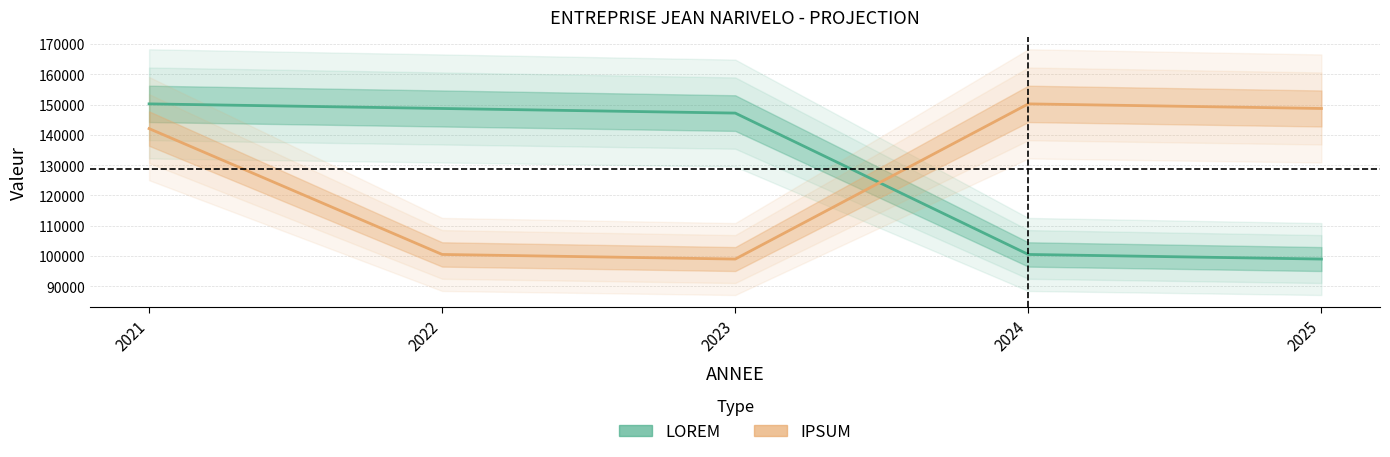

What is the sum of all LOREM values?

645725